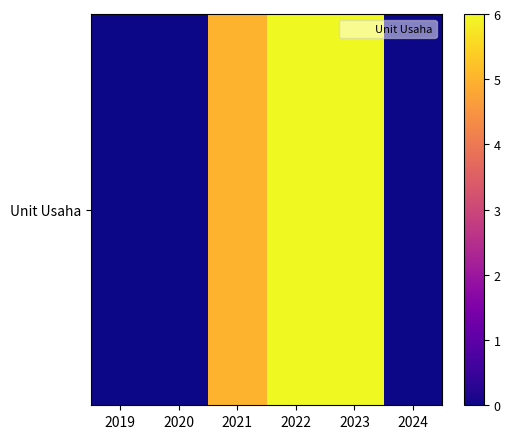

Is it true that the value at 2019 is -3?

False